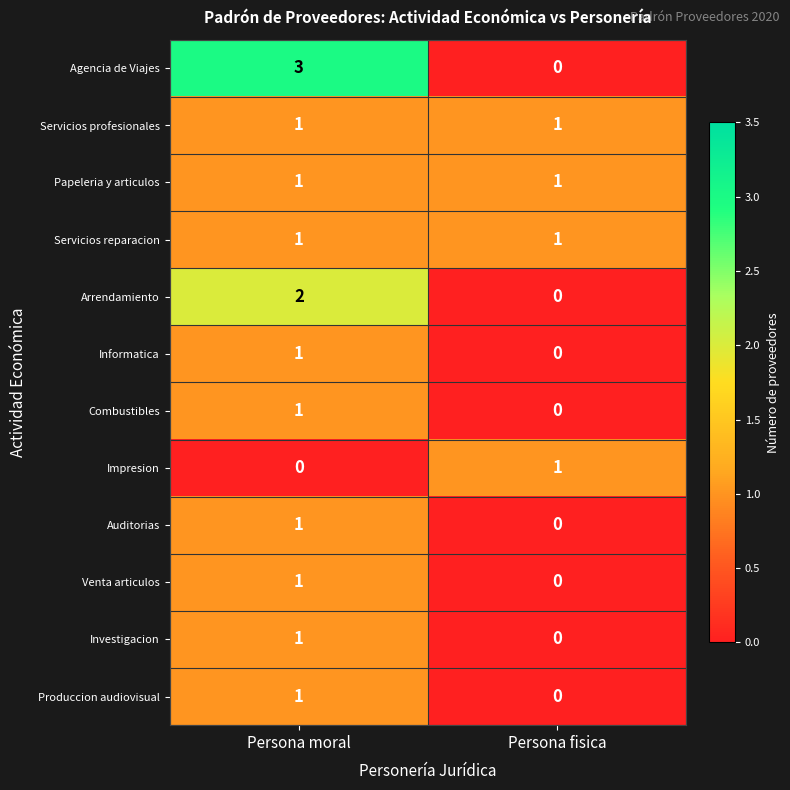

Reading left to right, list all the values displayed in this chart.

Agencia de Viajes: 3	0
Servicios profesionales: 1	1
Papeleria y articulos: 1	1
Servicios reparacion: 1	1
Arrendamiento: 2	0
Informatica: 1	0
Combustibles: 1	0
Impresion: 0	1
Auditorias: 1	0
Venta articulos: 1	0
Investigacion: 1	0
Produccion audiovisual: 1	0